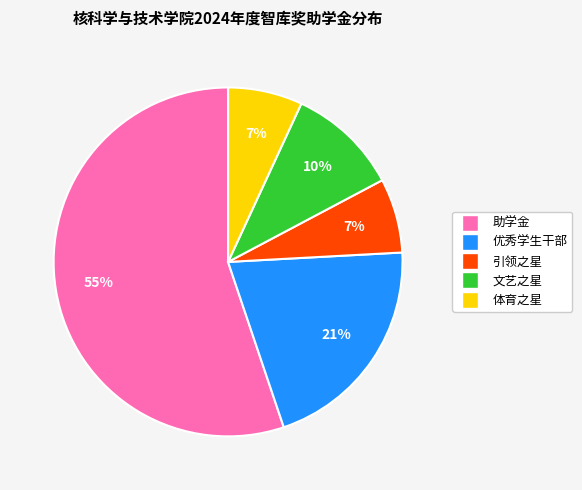

Count the number of slices in the pie.

5